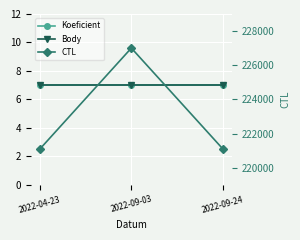

What is the sum of the Body values at 2022-09-03 and 2022-09-24?

14